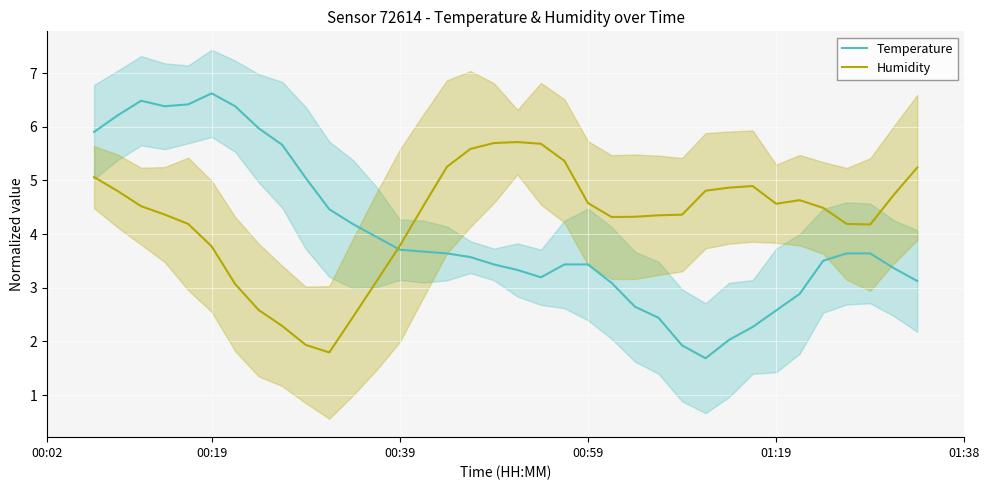

List the series in order of their overall mean, lowest first.

Temperature, Humidity